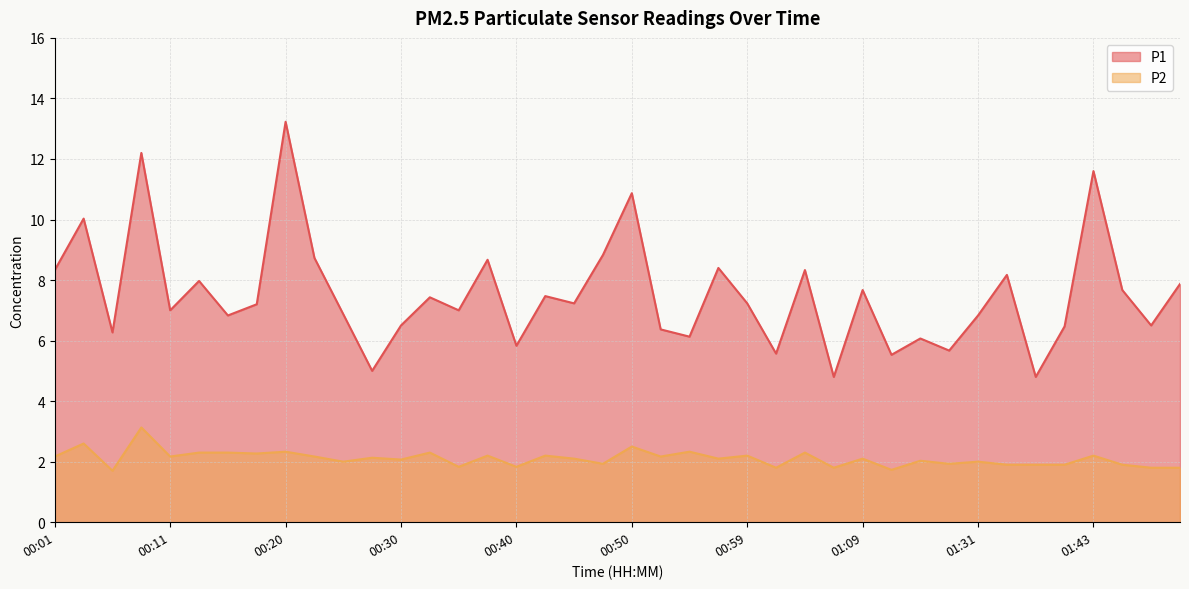

At which label does P2 reach its minimum?

00:06